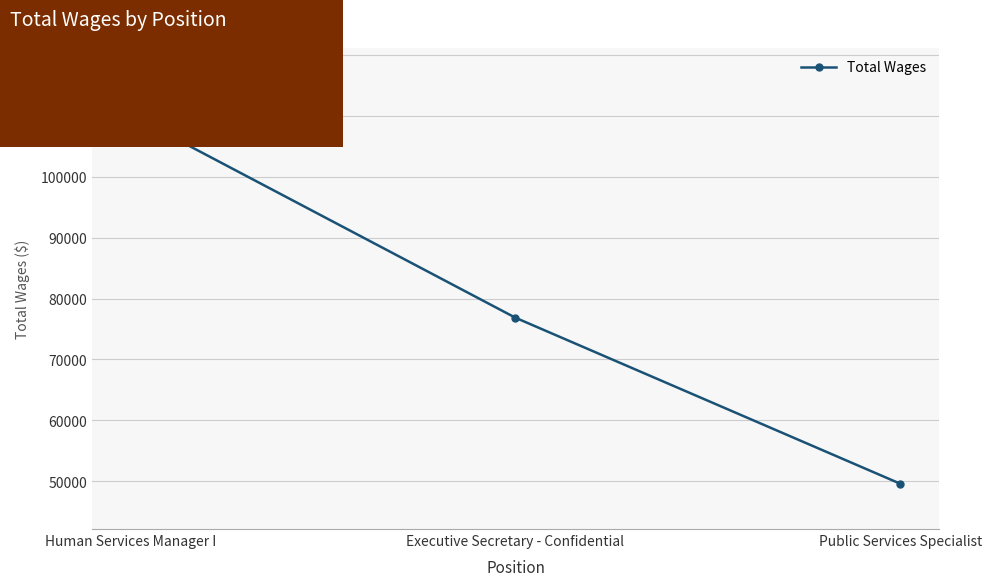

What is the difference between the values at Public Services Specialist and Human Services Manager I?

60465